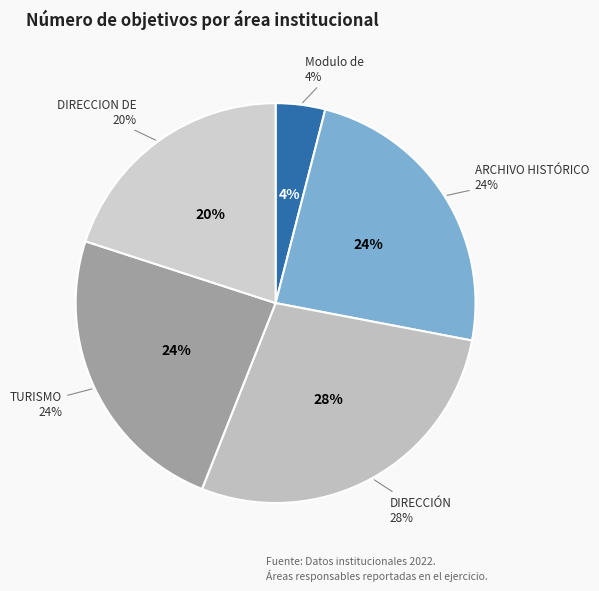

Which category has the smallest portion of the pie?

Modulo de Atención Ciudadana